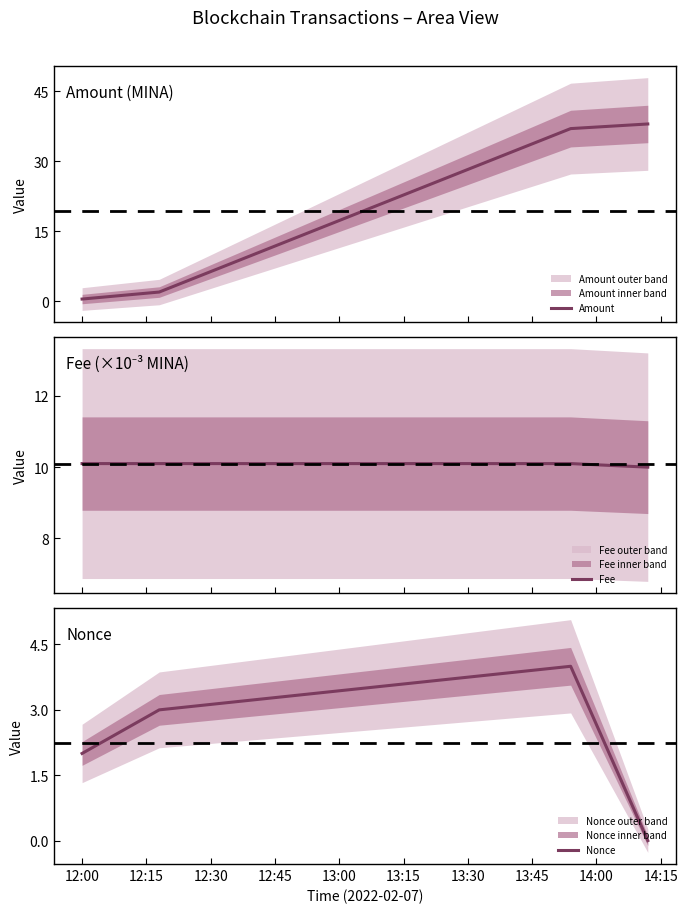

True or false: Amount has more than 0 points higher than both neighbors.

False